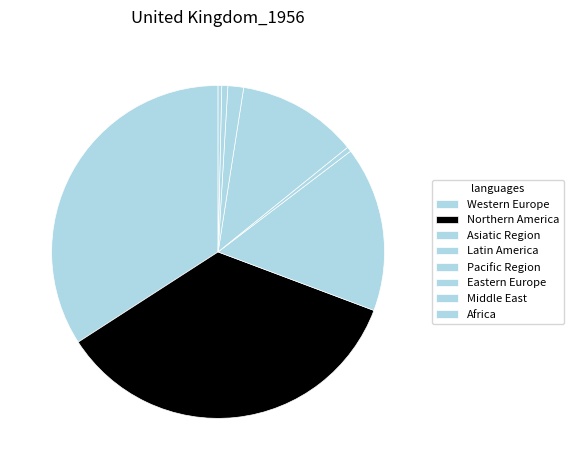

Rank the categories by value from lowest to highest.

Africa, Latin America, Middle East, Eastern Europe, Pacific Region, Asiatic Region, Northern America, Western Europe